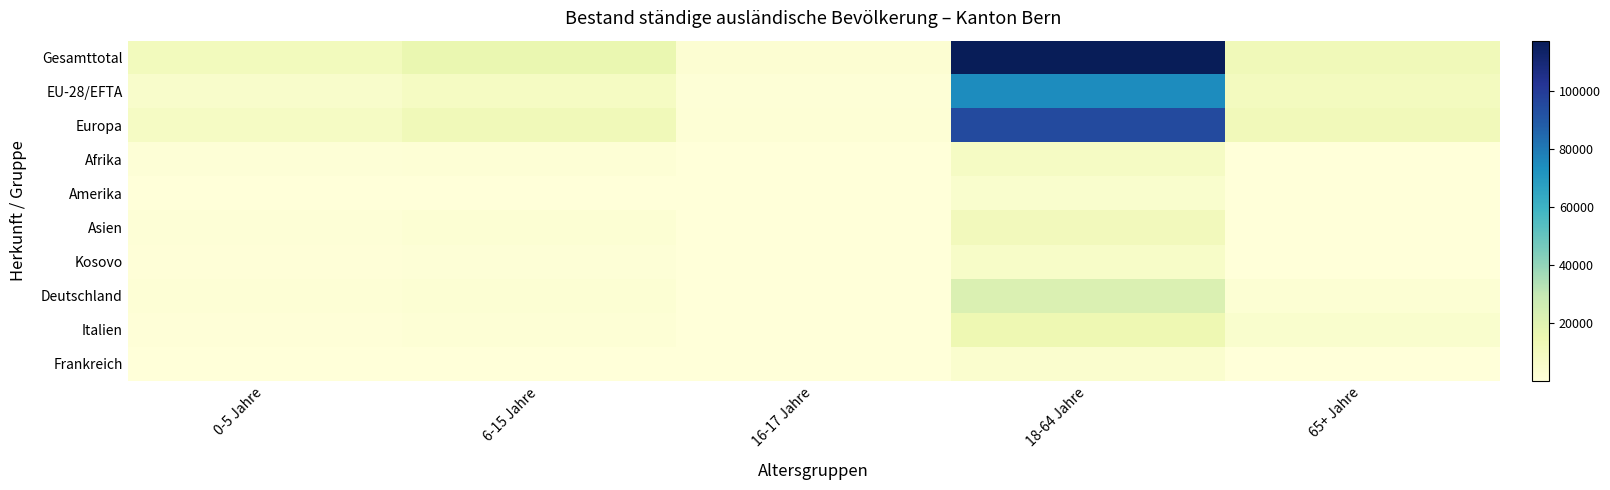

Reading left to right, list all the values displayed in this chart.

Gesamttotal: 0-5 Jahre=10139	6-15 Jahre=15743	16-17 Jahre=2415	18-64 Jahre=117417	65+ Jahre=11904
EU-28/EFTA: 0-5 Jahre=5297	6-15 Jahre=8190	16-17 Jahre=1280	18-64 Jahre=74352	65+ Jahre=9236
Europa: 0-5 Jahre=7631	6-15 Jahre=11828	16-17 Jahre=1824	18-64 Jahre=94598	65+ Jahre=11049
Afrika: 0-5 Jahre=1282	6-15 Jahre=1614	16-17 Jahre=209	18-64 Jahre=7386	65+ Jahre=135
Amerika: 0-5 Jahre=141	6-15 Jahre=349	16-17 Jahre=107	18-64 Jahre=4322	65+ Jahre=223
Asien: 0-5 Jahre=1045	6-15 Jahre=1887	16-17 Jahre=265	18-64 Jahre=10766	65+ Jahre=483
Kosovo: 0-5 Jahre=865	6-15 Jahre=1217	16-17 Jahre=167	18-64 Jahre=6069	65+ Jahre=499
Deutschland: 0-5 Jahre=1585	6-15 Jahre=2216	16-17 Jahre=297	18-64 Jahre=21707	65+ Jahre=1934
Italien: 0-5 Jahre=808	6-15 Jahre=1458	16-17 Jahre=268	18-64 Jahre=14171	65+ Jahre=4469
Frankreich: 0-5 Jahre=343	6-15 Jahre=431	16-17 Jahre=42	18-64 Jahre=3726	65+ Jahre=381